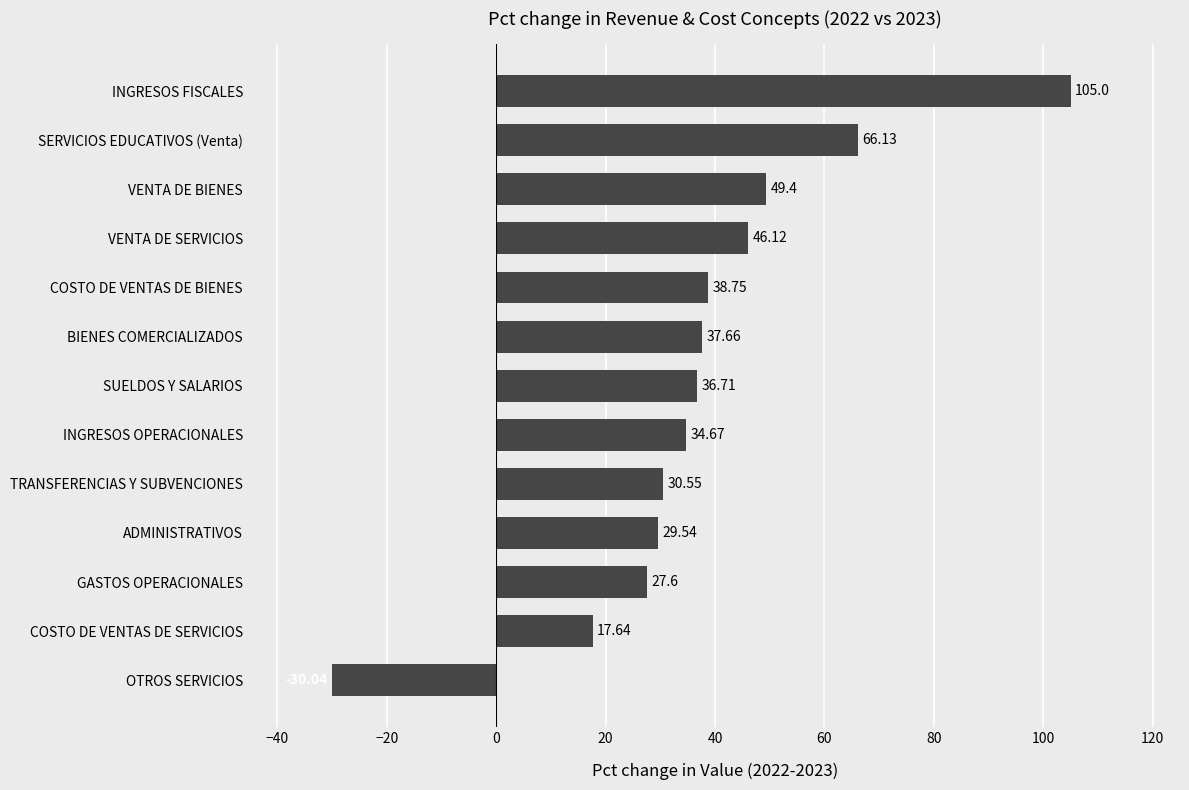

How many positive values are there?

12